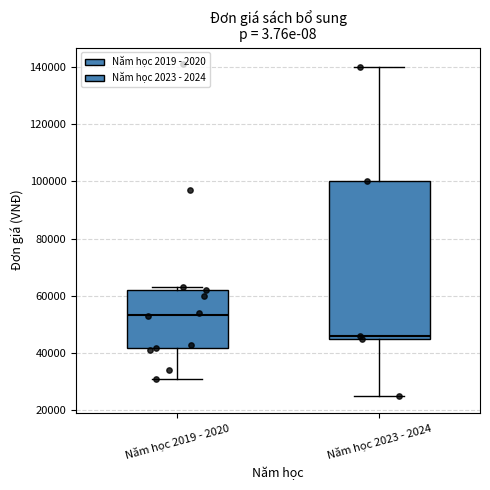

Reading left to right, read every box against the y-axis: the position of its median line, the range the box covers, and the ends of its whiskers. The values are not printed on the chart, so give them approximately, as read against the axis.

Năm học 2019 - 2020: median 54000, box 42000 to 62000, whiskers 32000 to 64000
Năm học 2023 - 2024: median 46000 (just above the box's lower edge), box 46000 to 100000, whiskers 26000 to 140000